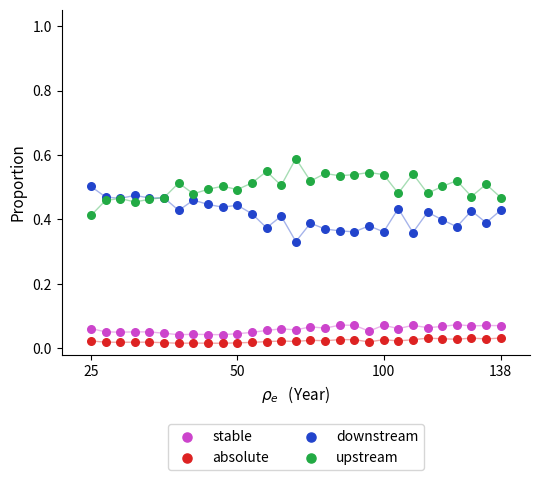

Which series contains the highest Y value?

upstream